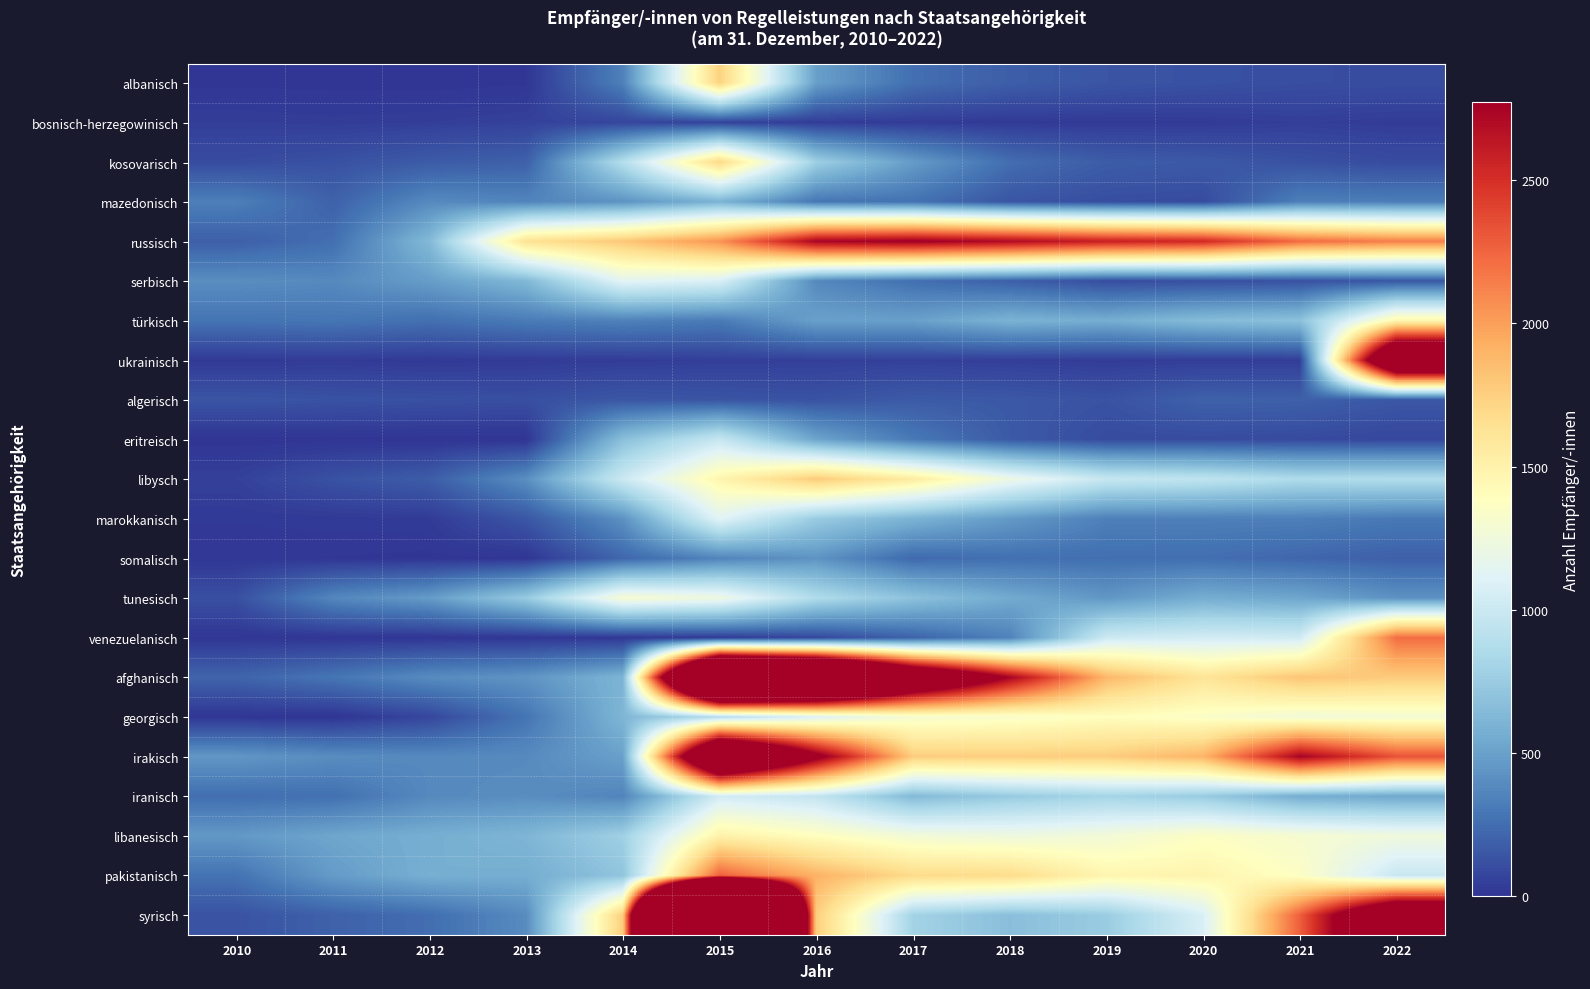

Rank the series by their maximum value, from lowest to highest.

bosnisch-herzegowinisch, algerisch, somalisch, mazedonisch, eritreisch, iranisch, marokkanisch, serbisch, tunesisch, georgisch, türkisch, libanesisch, kosovarisch, albanisch, libysch, venezuelanisch, pakistanisch, russisch, ukrainisch, irakisch, afghanisch, syrisch